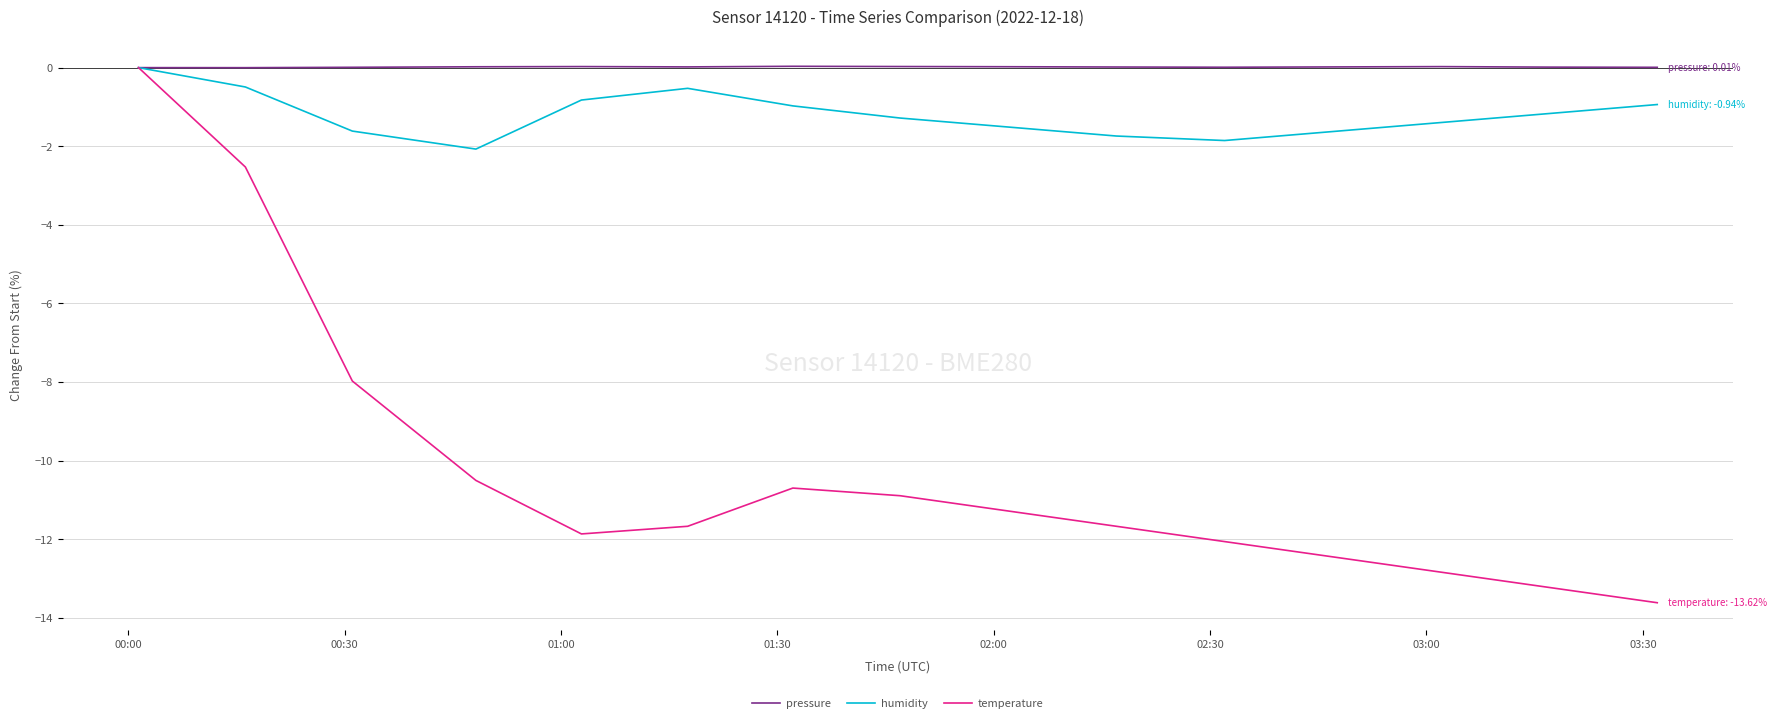

Which series has the widest spread of values?

temperature